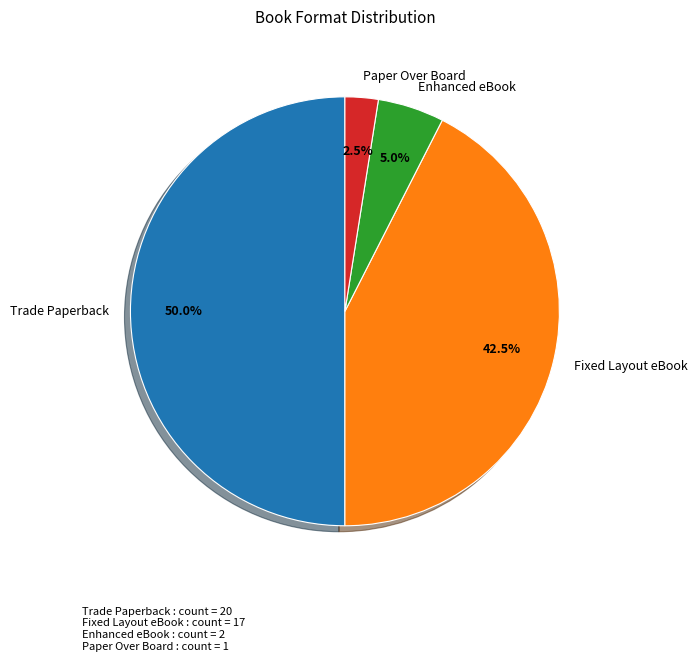

How many slices are in this pie chart?

4